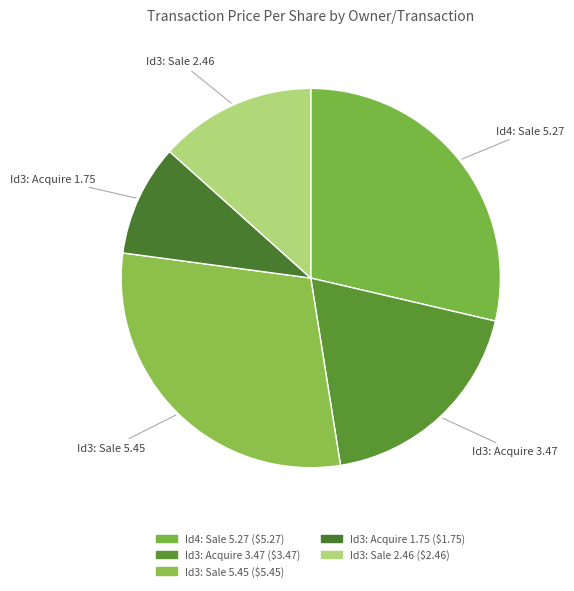

What is the smallest slice in the pie chart?

Id3: Acquire 1.75